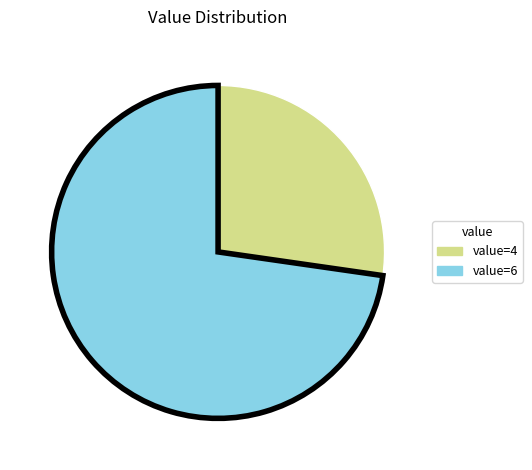

Is there any slice that represents more than half of the pie?

Yes